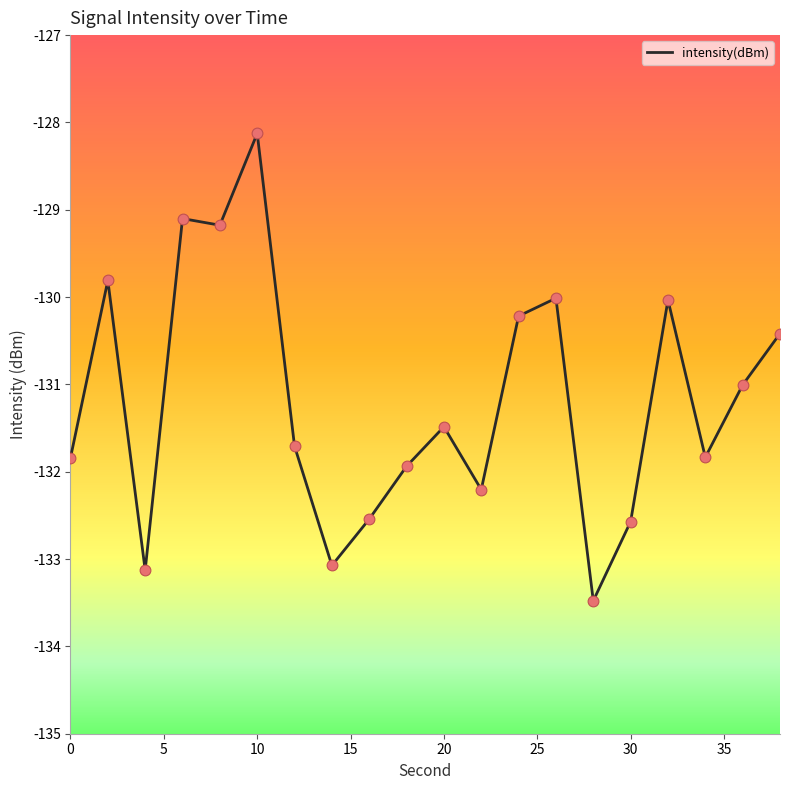

What is the greatest value displayed?

-128.1